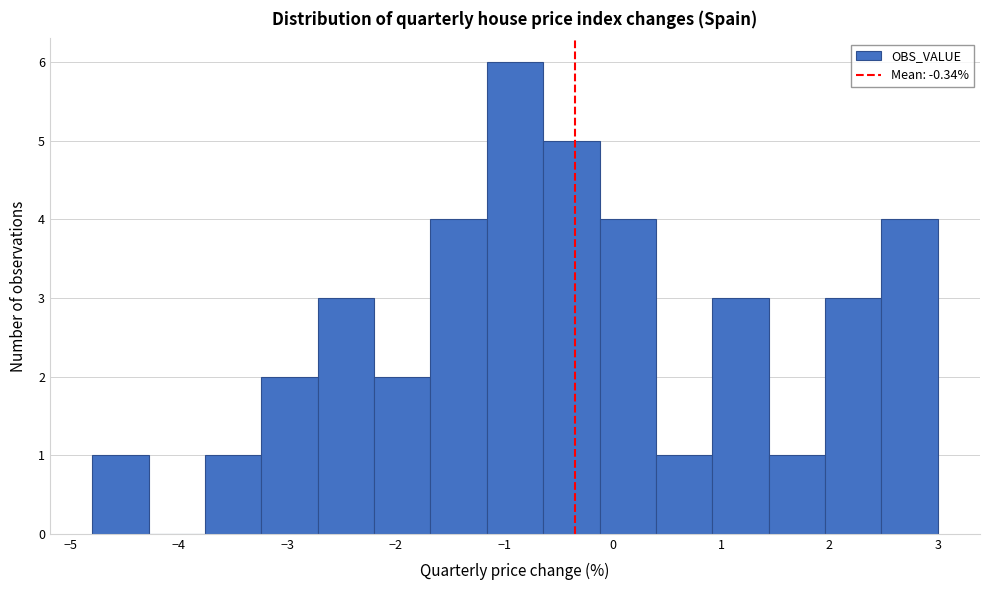

How tall is the bar that spans -1.68 to -1.16 on the x-axis? Neither the bar edges nor the heights are printed on the chart, so give them approximately, as read against the axes.

4